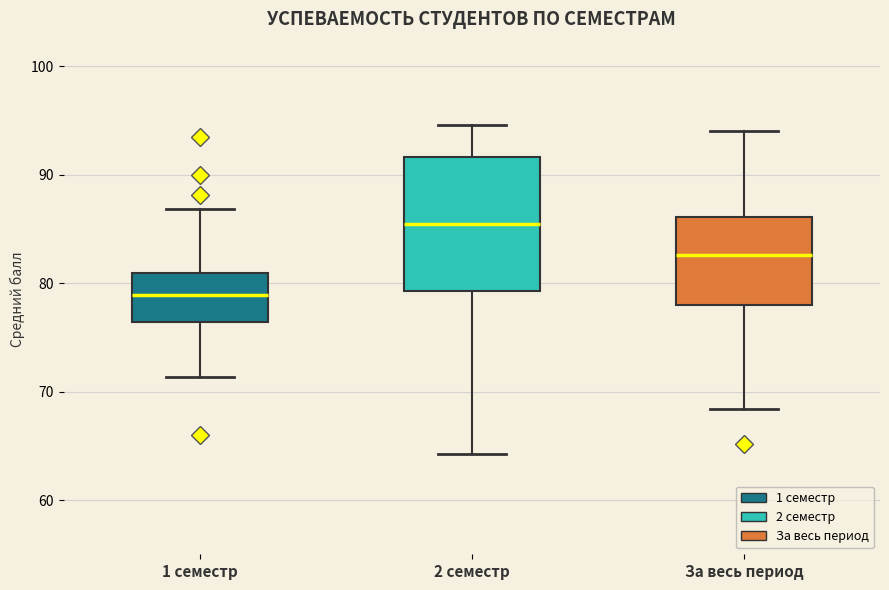

Comparing the boxes themselves (not the whiskers), which one is the tallest?

2 семестр